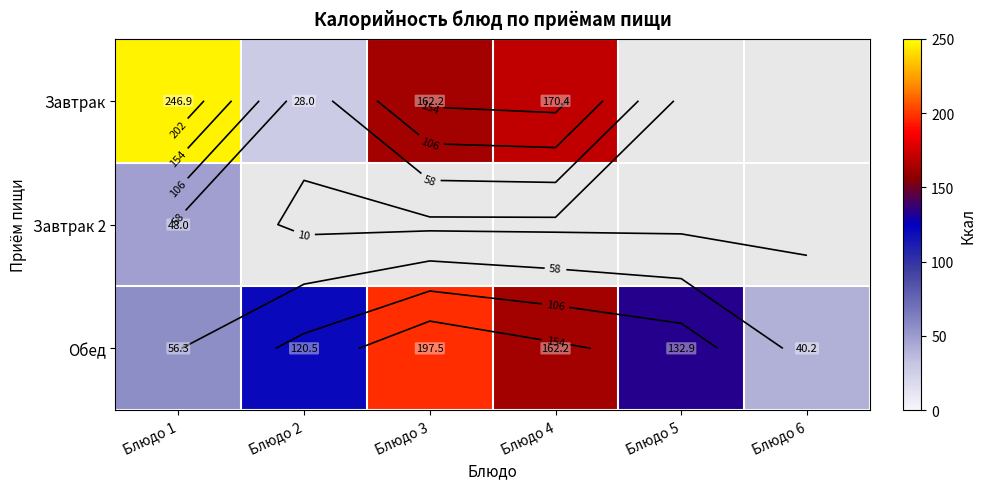

How many values in the Обед series exceed 132?

3